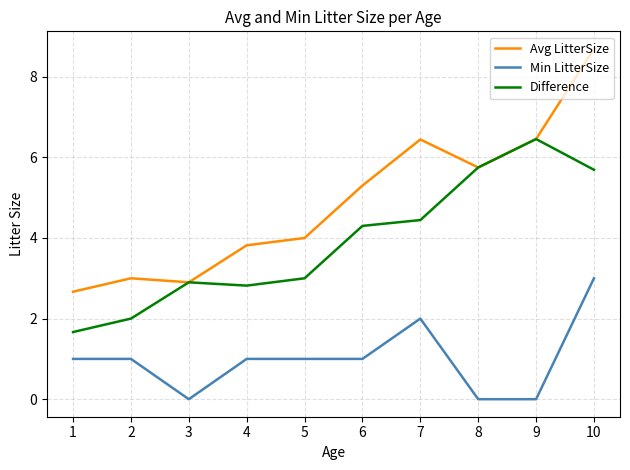

What is the average value of the Min LitterSize series?

1.0